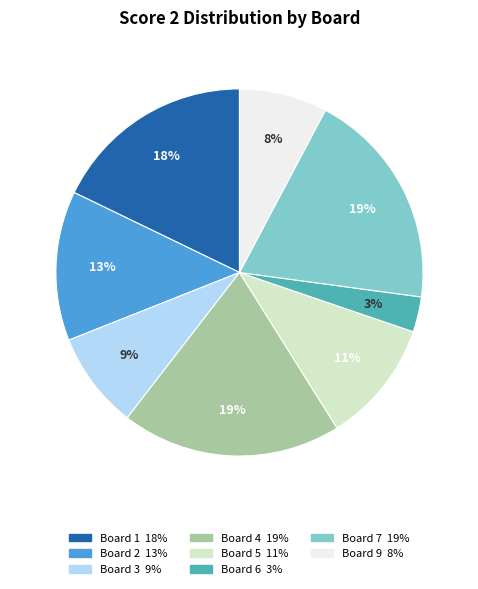

How many slices are in this pie chart?

8